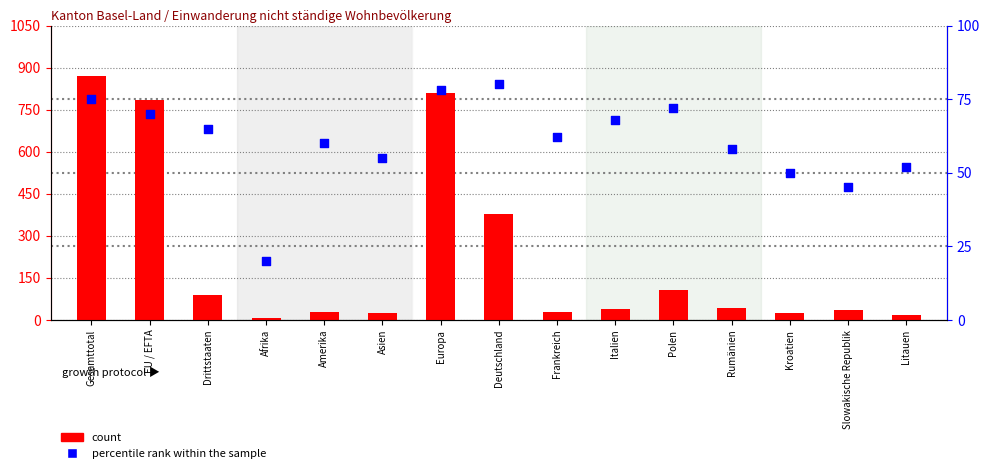

Which series has the largest Y range (max minus min)?

count